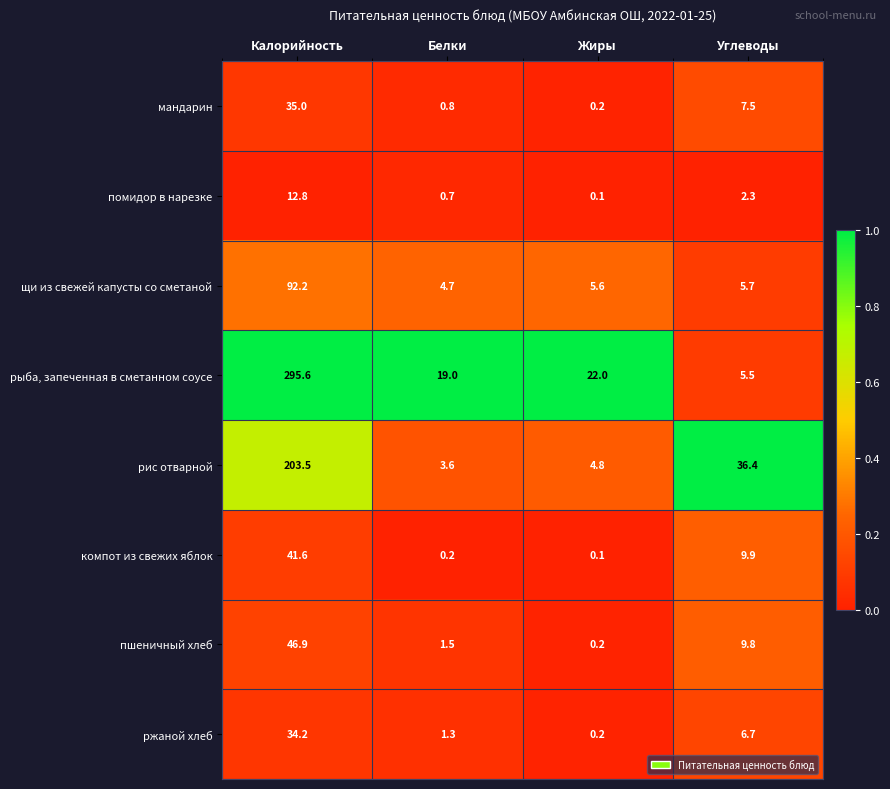

Is it true that компот из свежих яблок equals 28.2 at Калорийность?

False